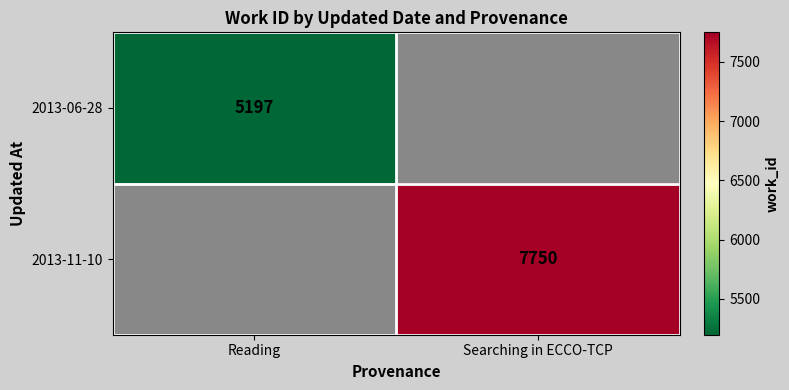

The value of 2013-11-10 at Searching in ECCO-TCP is 7750. True or false?

True